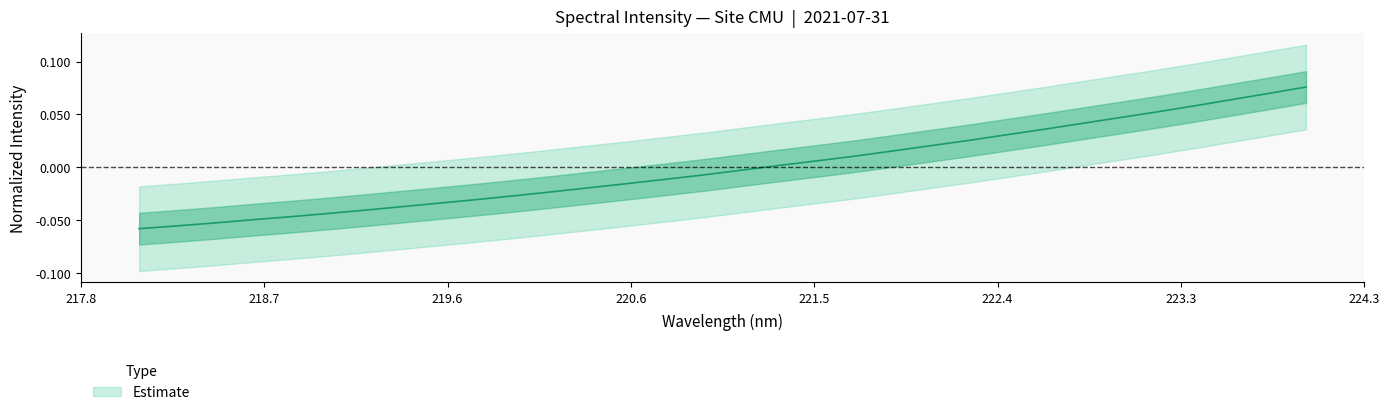

Reading right to left, list all the values displayed in this chart.

223.9802=0.1	223.7895=0.1	223.5987=0.1	223.408=0.1	223.2172=0.1	223.0264=0.0	222.8355=0.0	222.6447=0.0	222.4538=0.0	222.263=0.0	222.0721=0.0	221.8812=0.0	221.6902=0.0	221.4993=0.0	221.3083=0.0	221.1174=-0.0	220.9264=-0.0	220.7354=-0.0	220.5444=-0.0	220.3533=-0.0	220.1623=-0.0	219.9712=-0.0	219.7801=-0.0	219.589=-0.0	219.3979=-0.0	219.2067=-0.0	219.0156=-0.0	218.8244=-0.0	218.6332=-0.0	218.442=-0.1	218.2508=-0.1	218.0596=-0.1